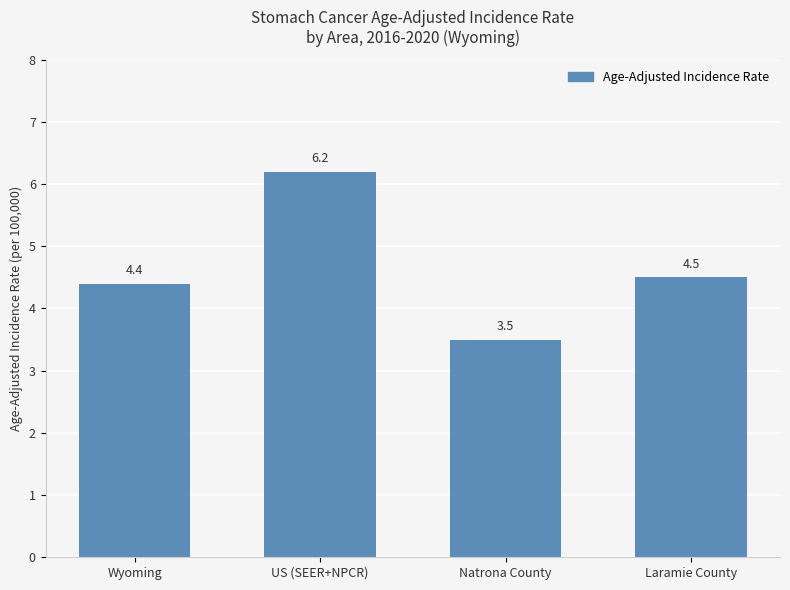

Rank the categories by value from lowest to highest.

Natrona County, Wyoming, Laramie County, US (SEER+NPCR)